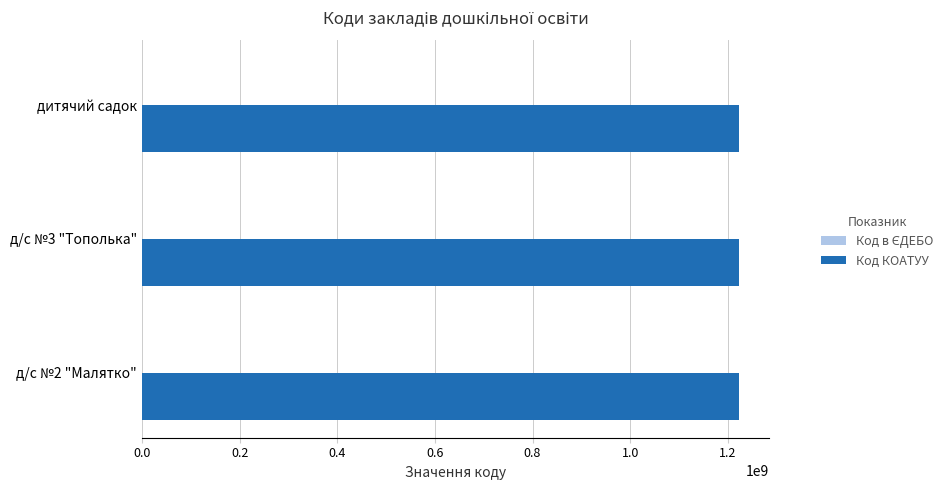

What is the maximum value shown in the chart?

1223855100